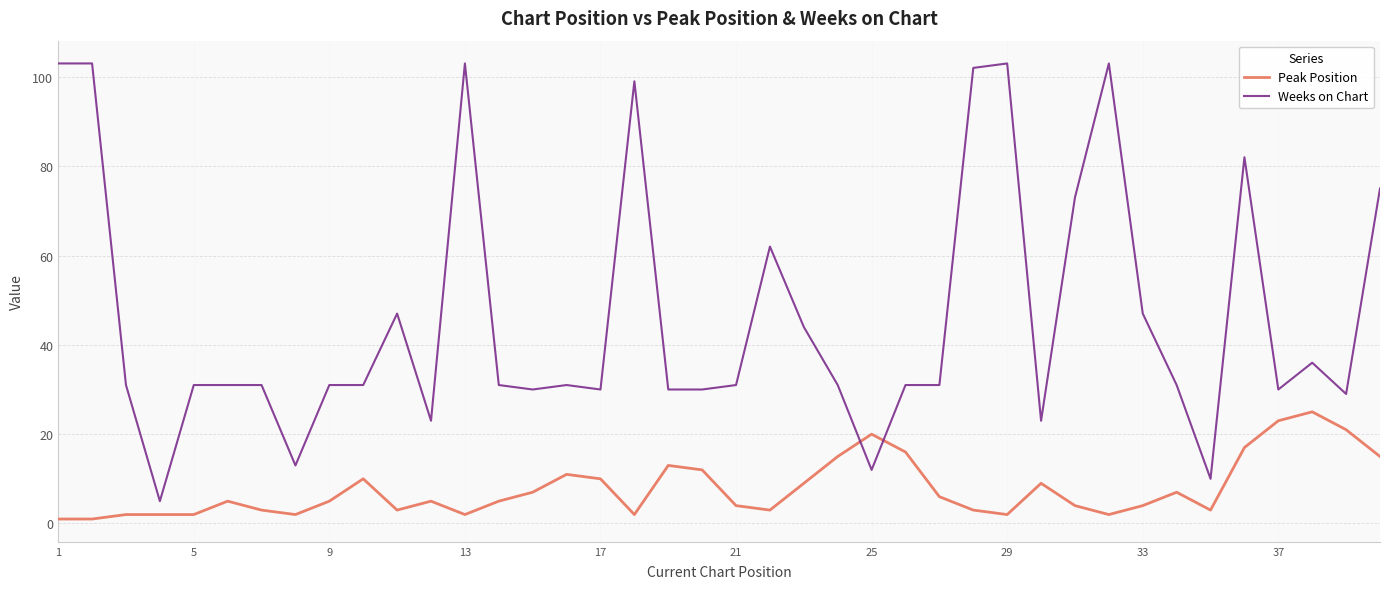

Count the number of categories in the chart.

40